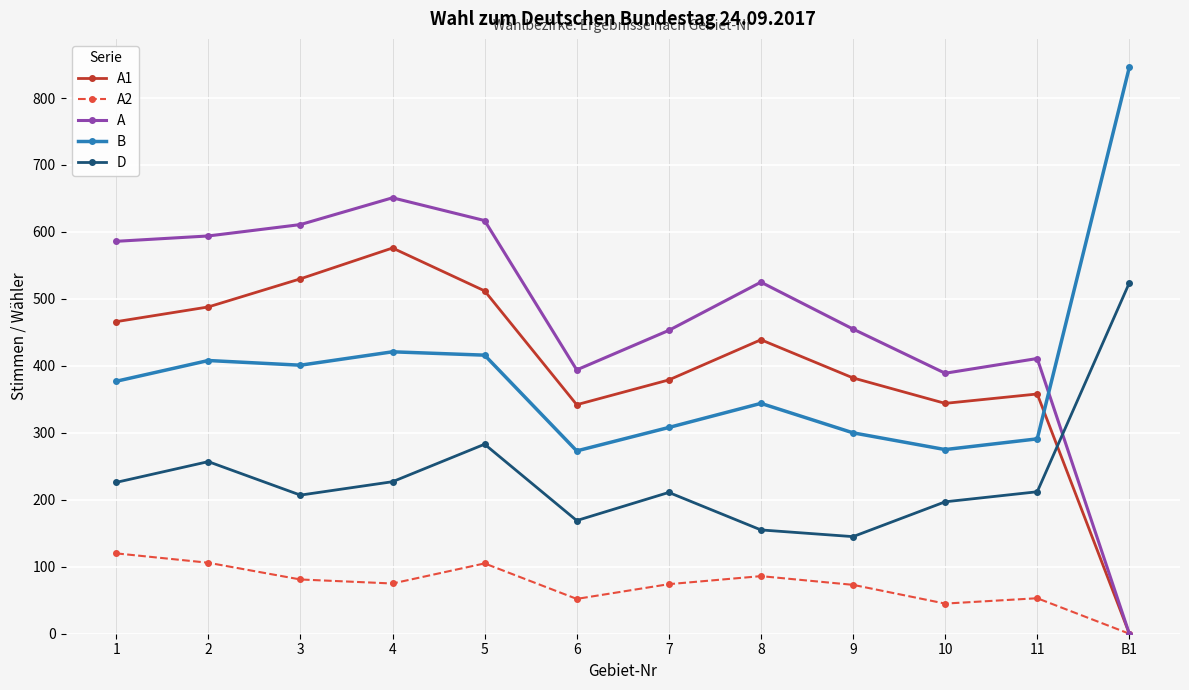

What is the value of the D point at the 10th from the left?

197